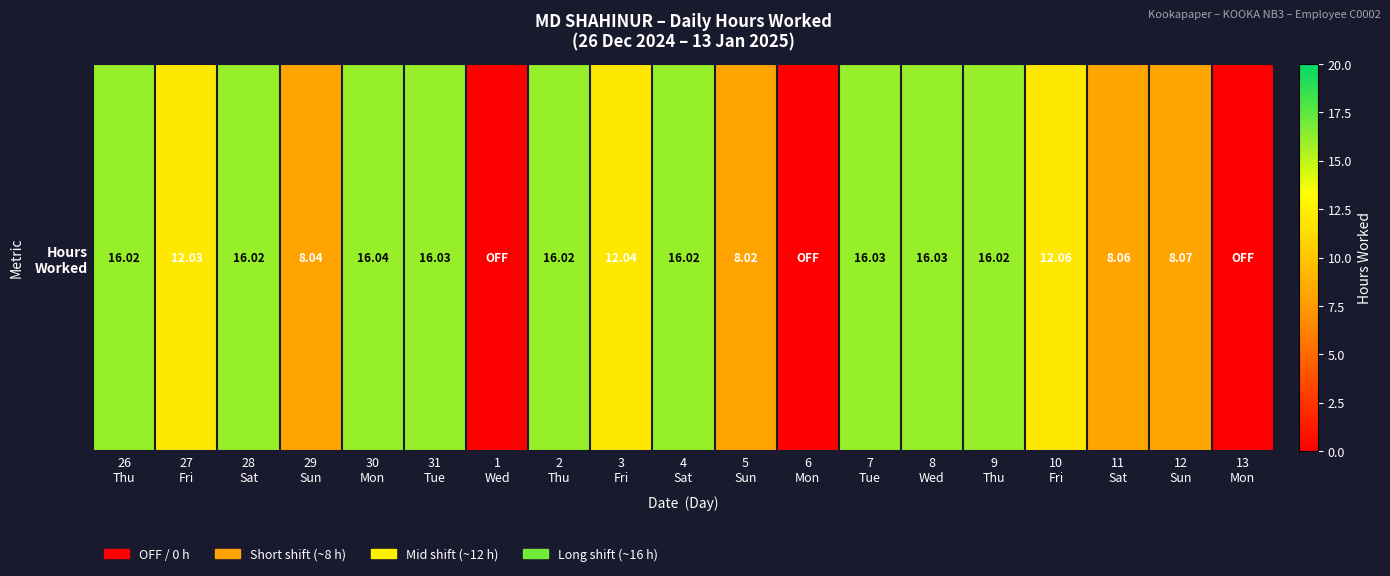

Reading left to right, list all the values displayed in this chart.

26
Thu=16.0	27
Fri=12.0	28
Sat=16.0	29
Sun=8.0	30
Mon=16.0	31
Tue=16.0	1
Wed=0.0	2
Thu=16.0	3
Fri=12.0	4
Sat=16.0	5
Sun=8.0	6
Mon=0.0	7
Tue=16.0	8
Wed=16.0	9
Thu=16.0	10
Fri=12.1	11
Sat=8.1	12
Sun=8.1	13
Mon=0.0